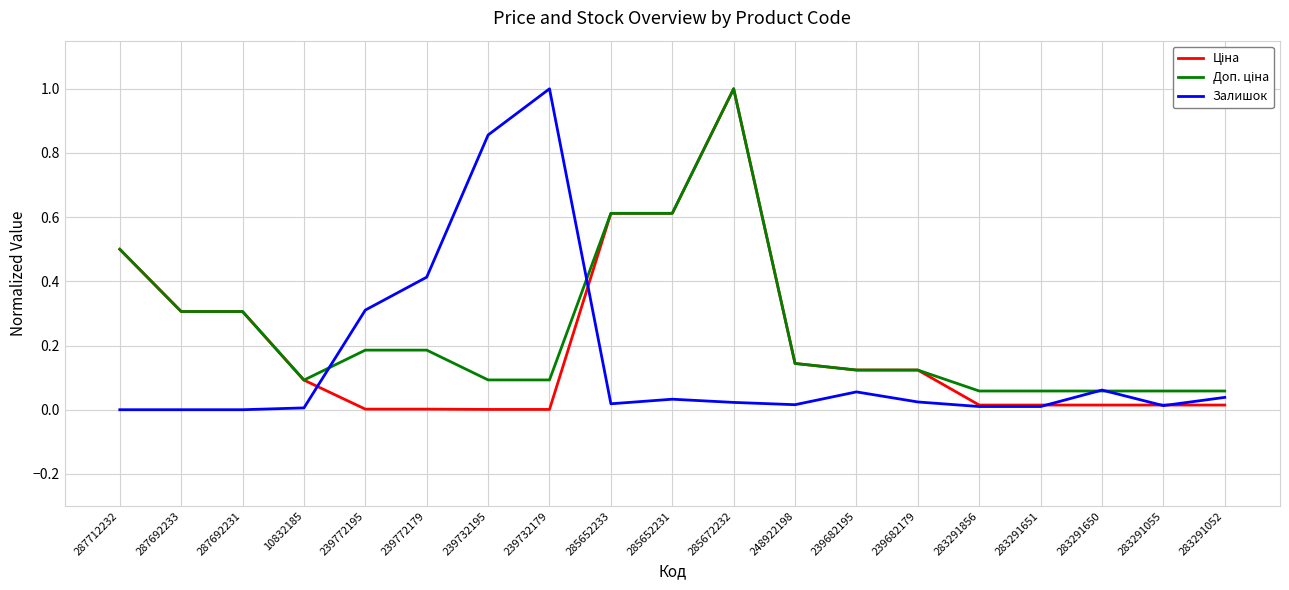

Count the number of data series in this chart.

3